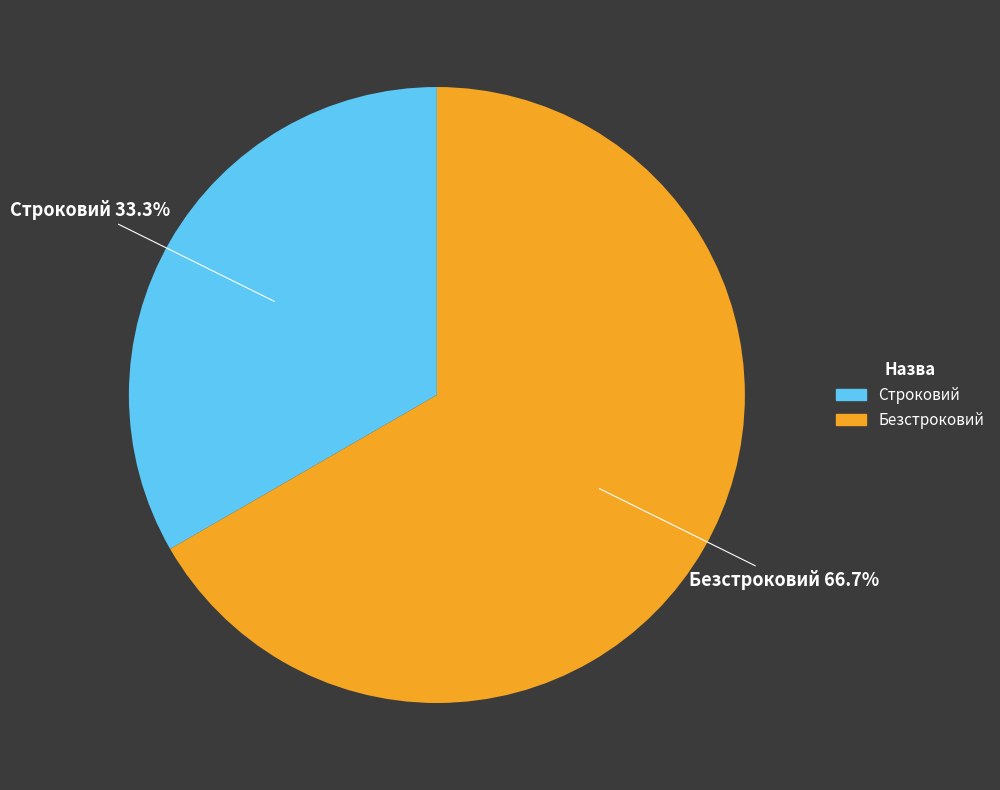

Which category has the smallest portion of the pie?

Строковий